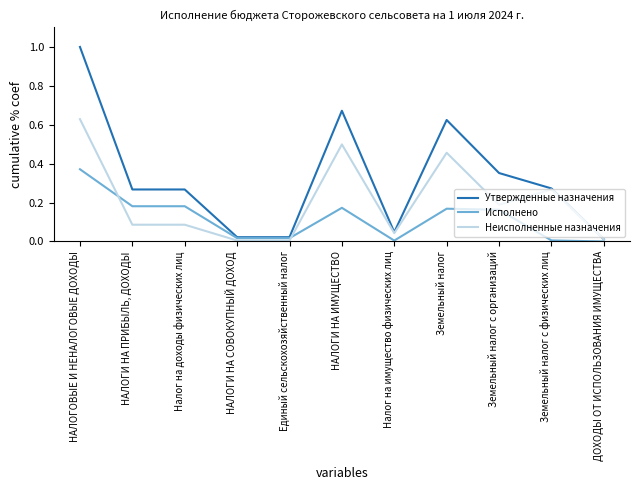

True or false: Неисполненные назначения and Исполнено cross at least once.

True